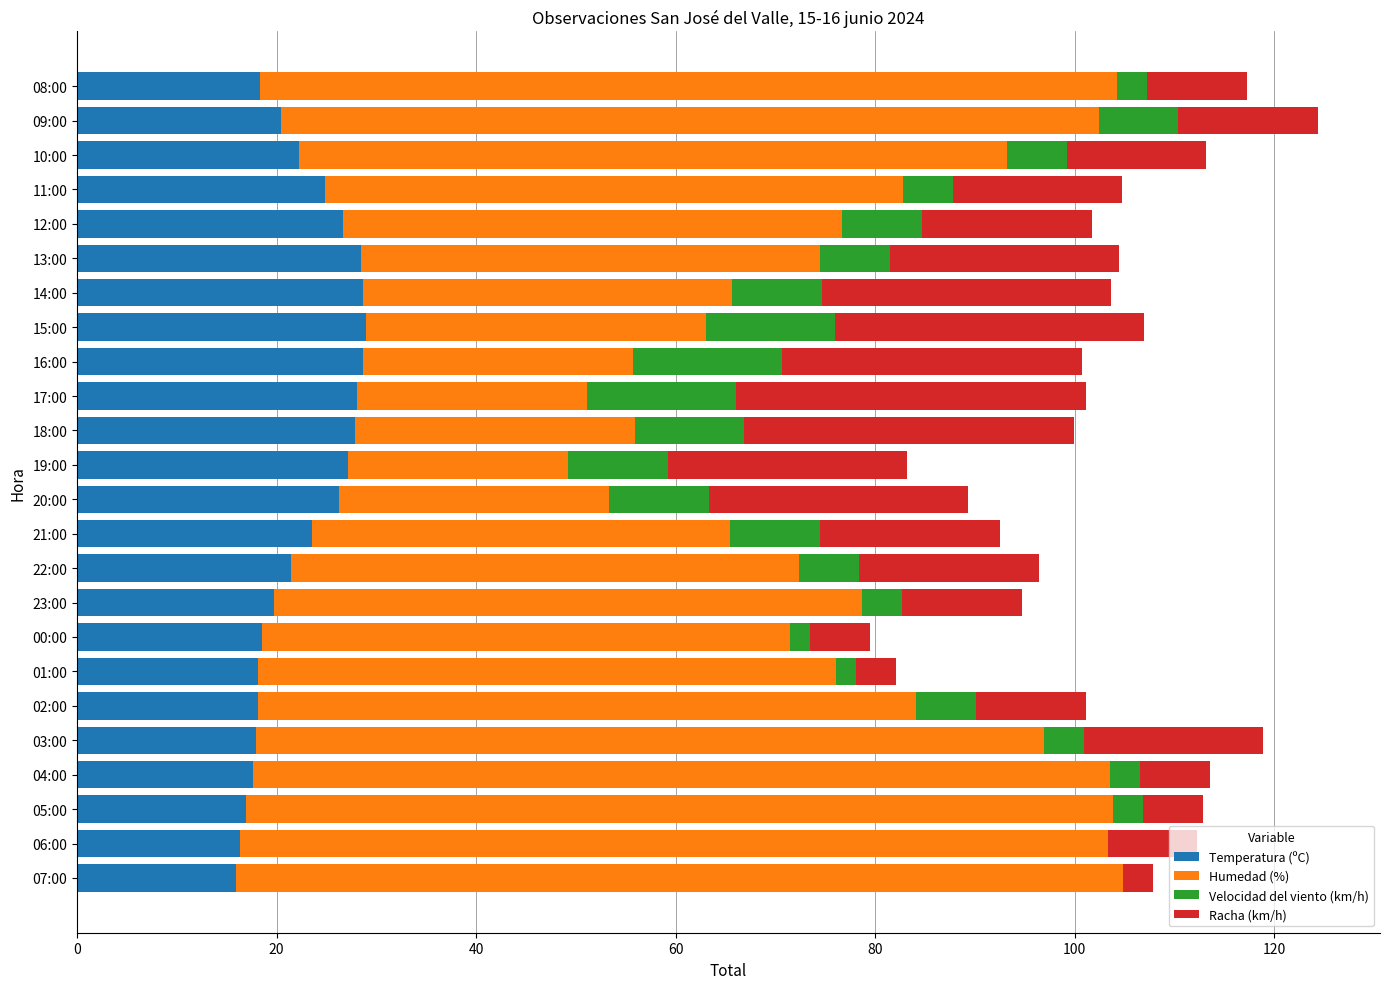

How many distinct data groups are displayed?

4